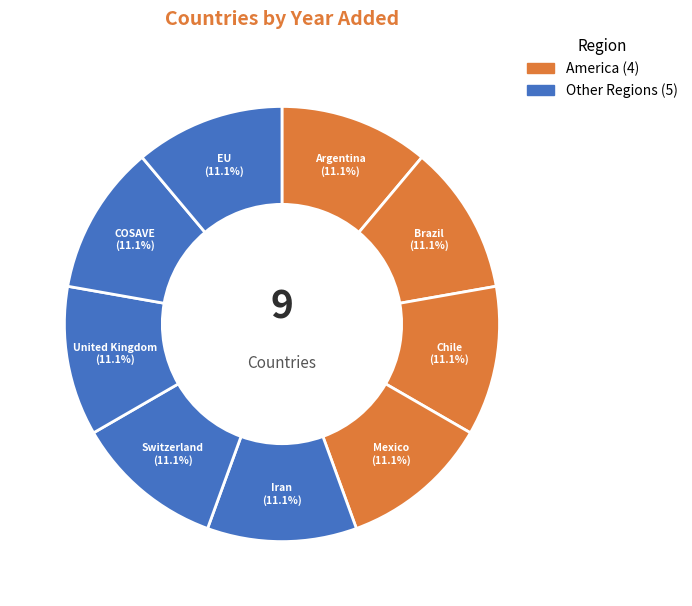

How many segments does this pie chart have?

9